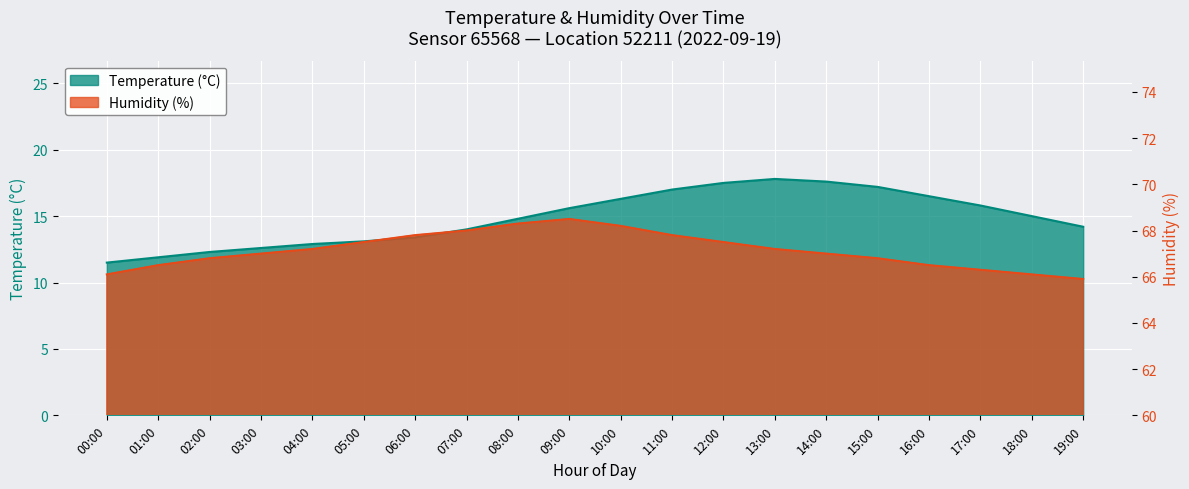

What is the label of the 16th point from the left?

15:00